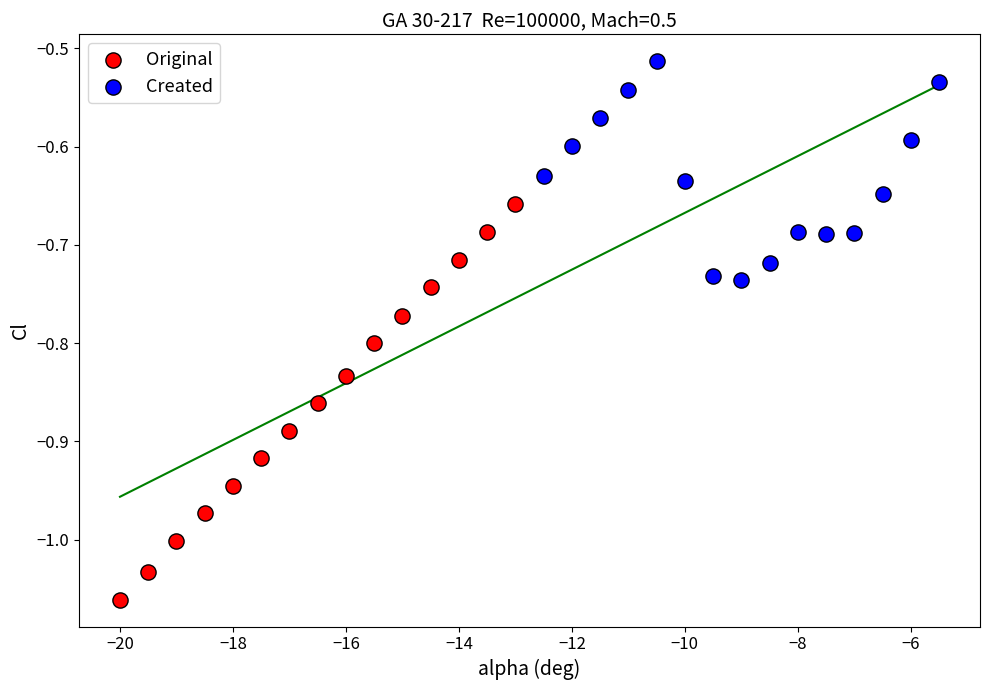

Which series has the widest spread of Y values?

Original